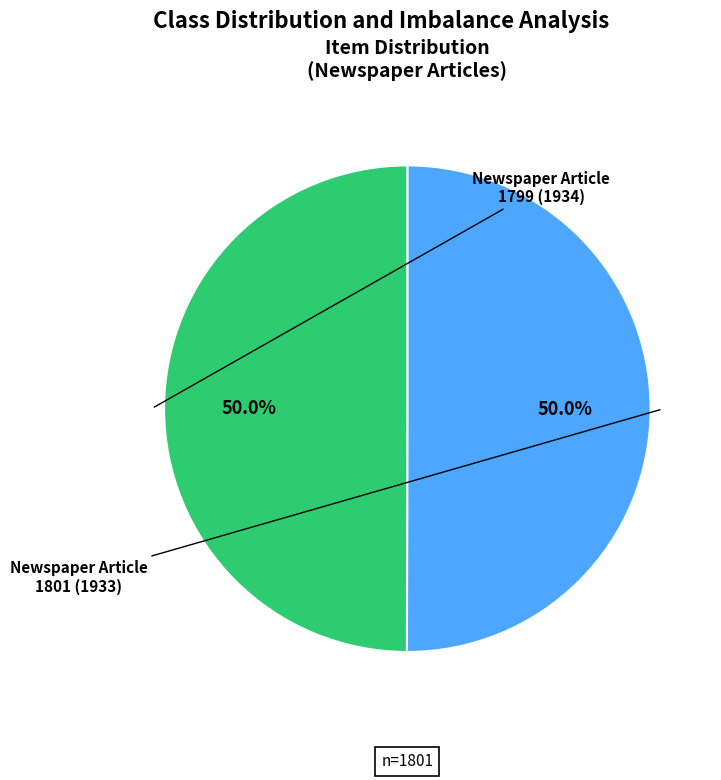

Rank the categories by value from lowest to highest.

Item 1799 (1934), Item 1801 (1933)